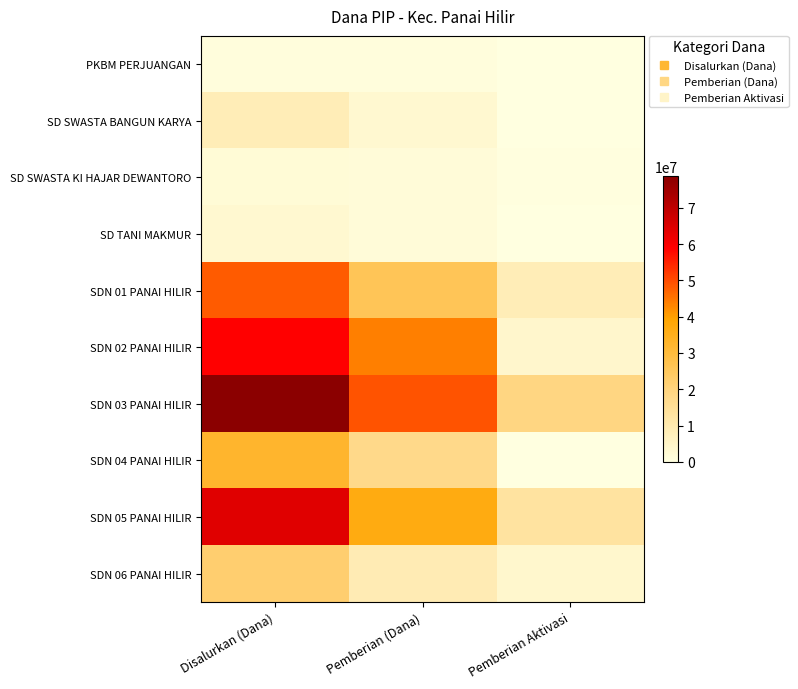

At how many categories does at least one series exceed 936719?

3